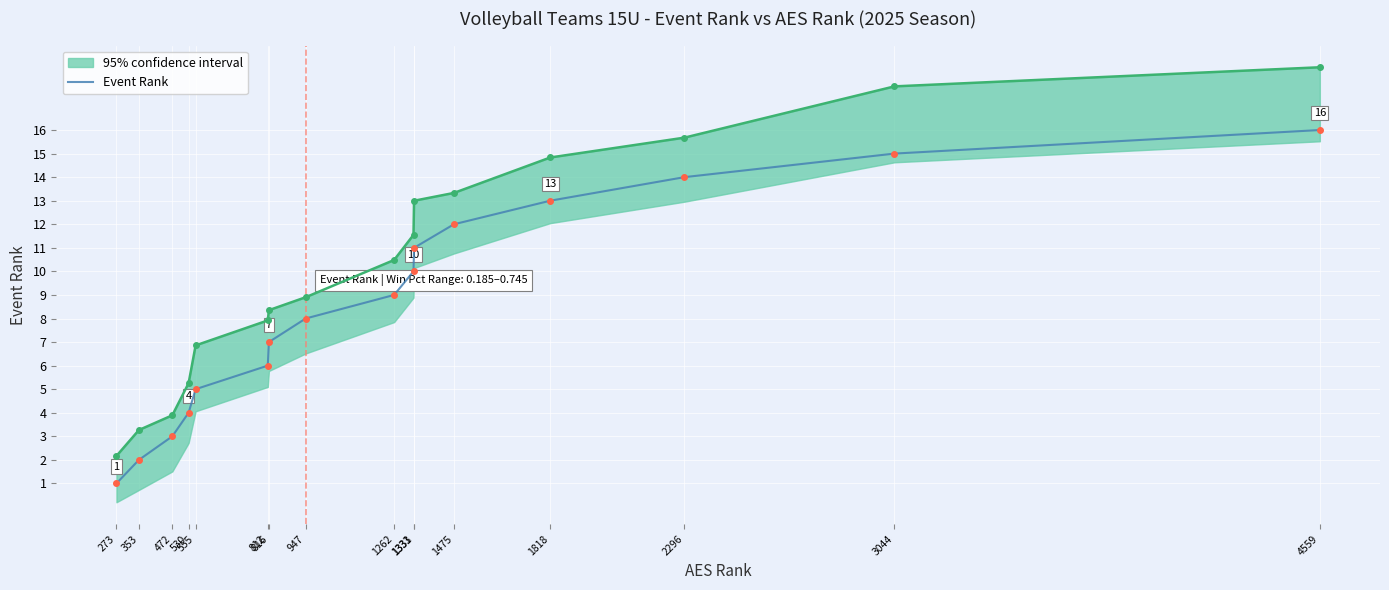

List the labels in order of value, largest first.

4559, 3044, 2296, 1818, 1475, 1333, 1331, 1262, 947, 816, 812, 555, 530, 472, 353, 273